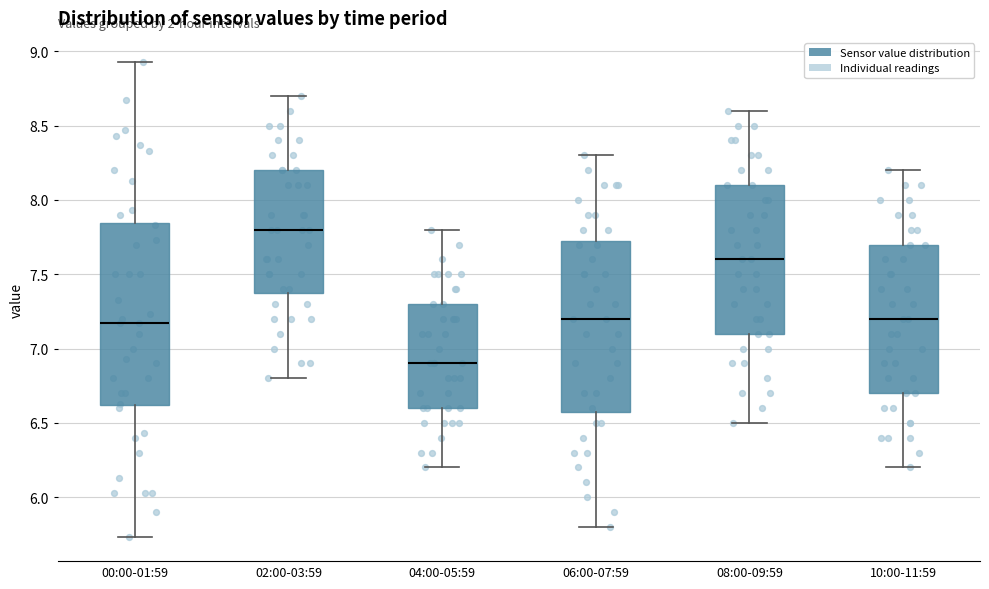

Comparing the boxes themselves (not the whiskers), which one is the tallest?

00:00-01:59